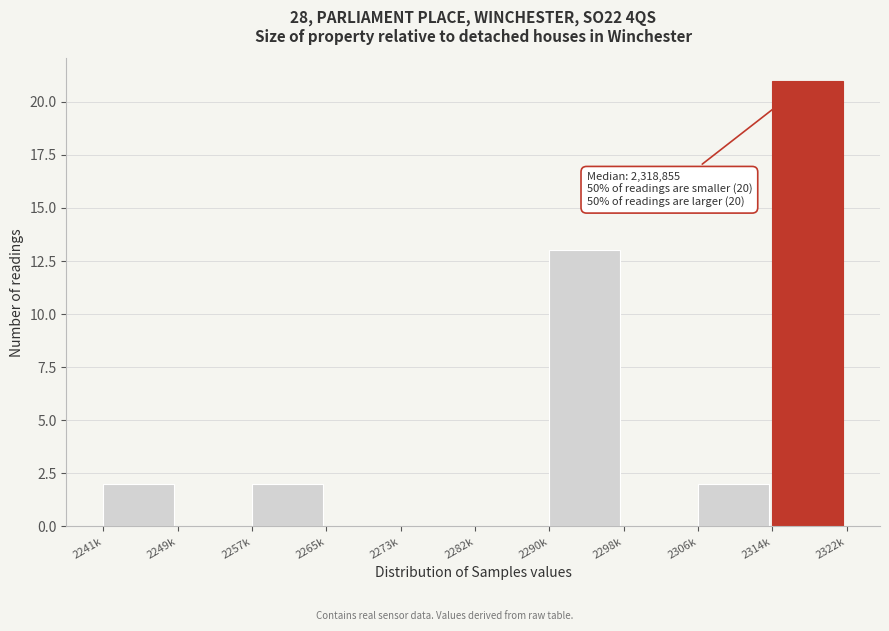

Reading left to right, extract all data points from this chart.

2241k=2	2249k=0	2257k=2	2265k=0	2273k=0	2282k=0	2290k=13	2298k=0	2306k=2	2314k=21